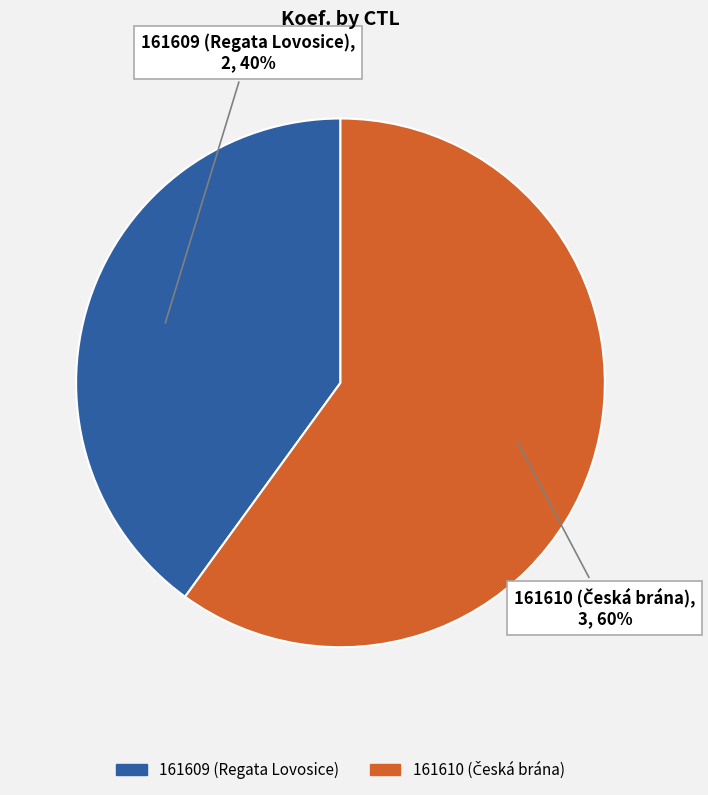

True or false: 161610 accounts for 54% of the total.

False